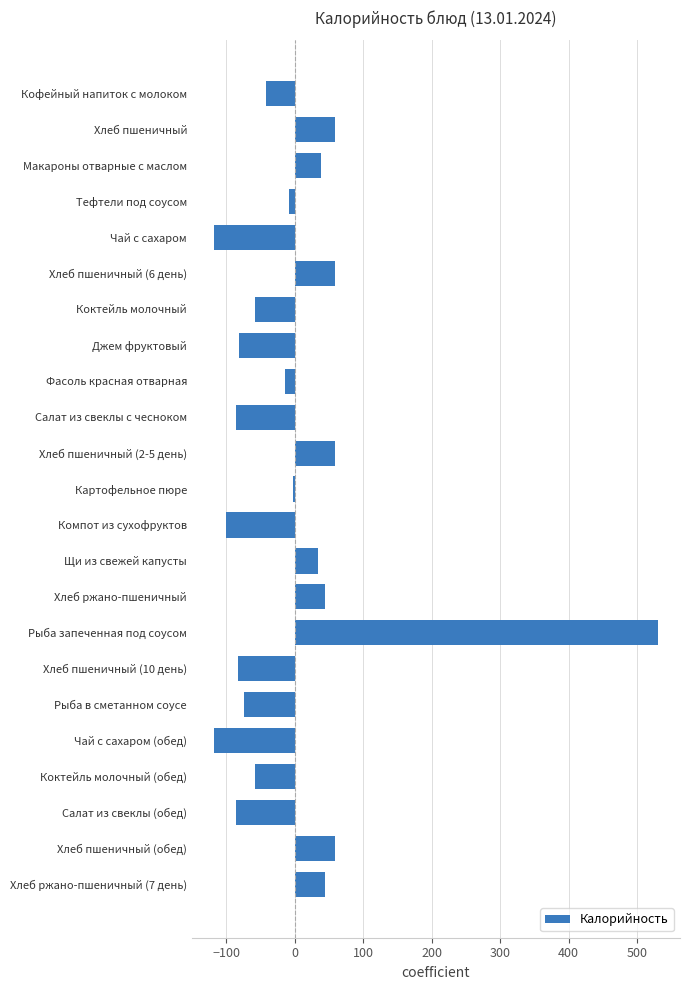

At which category does the chart reach its peak across all series?

Рыба запеченная под соусом